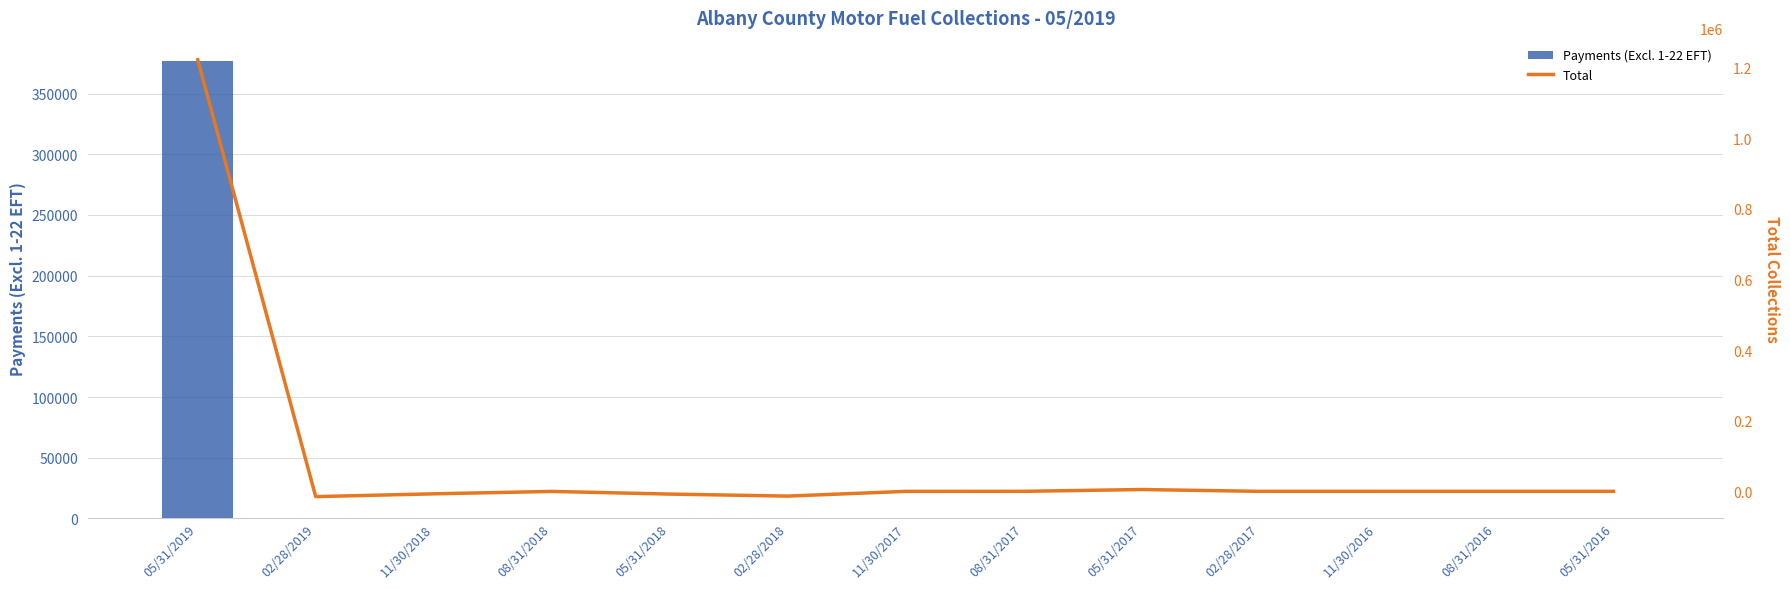

What is the difference between the highest and lowest values at 02/28/2017?

18.5